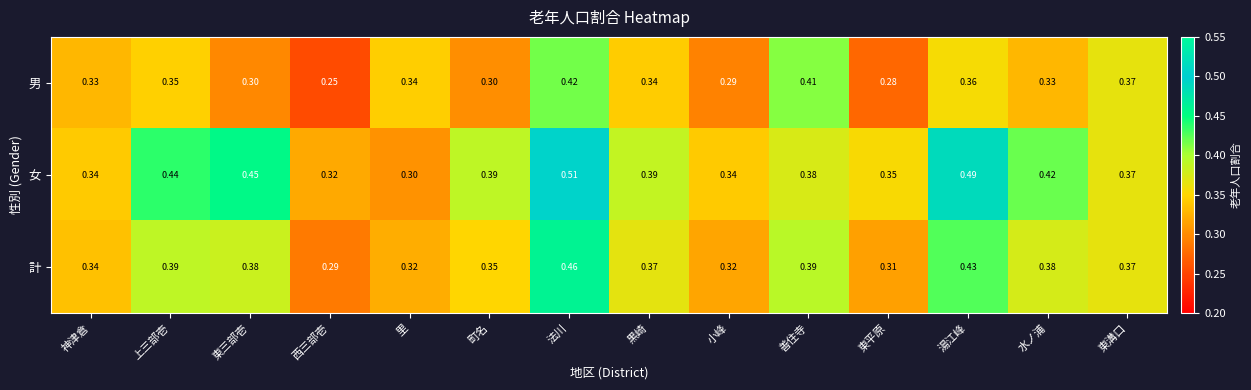

At which category is the sum across all series the highest?

法川